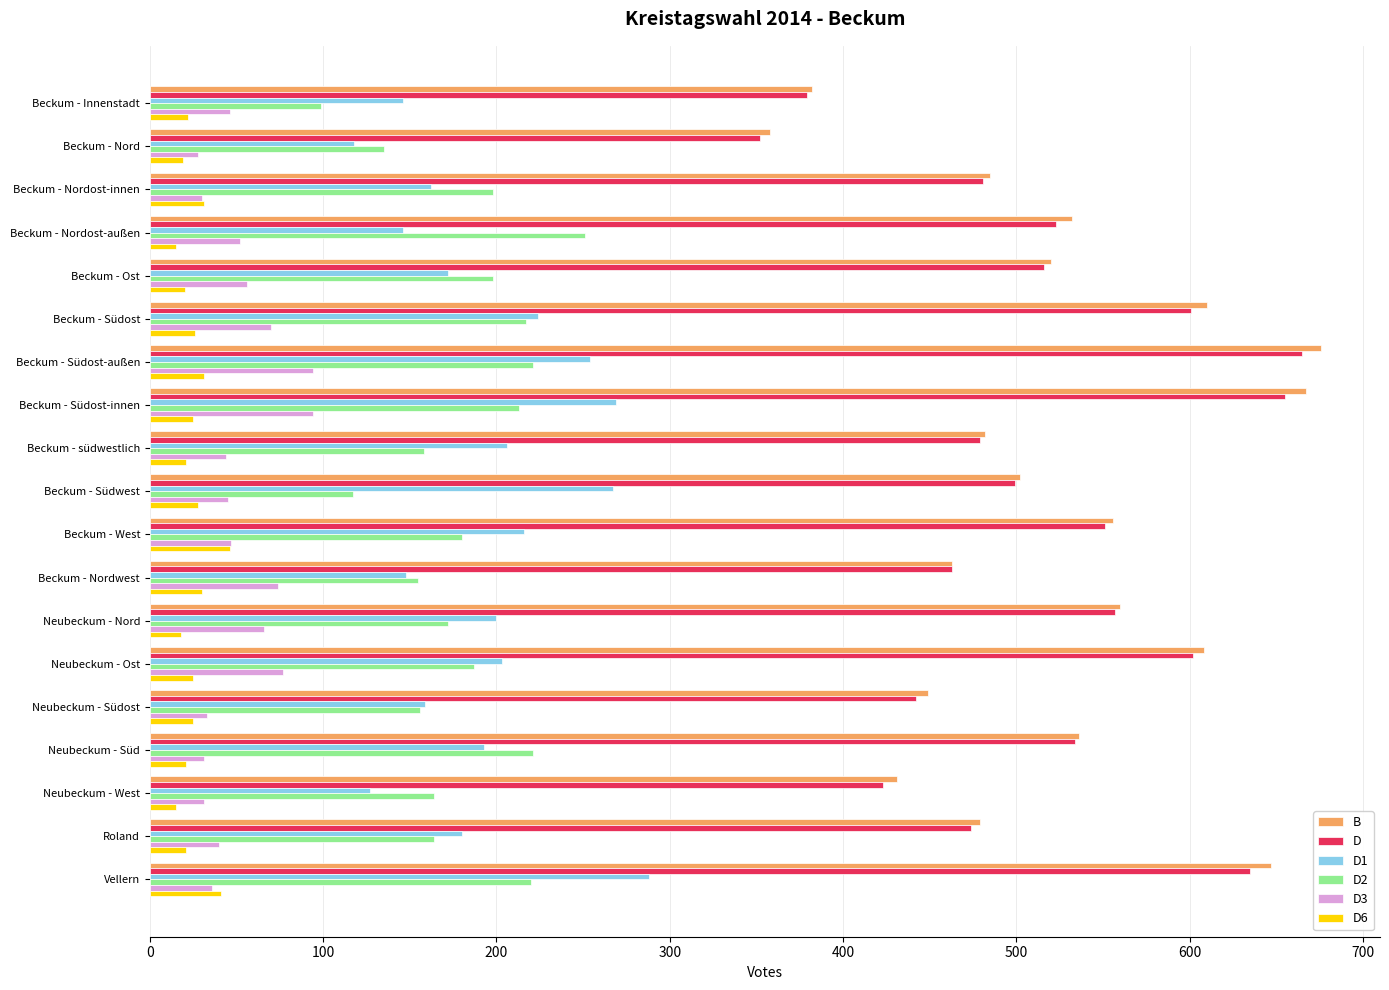

Which series has the largest range (max minus min)?

B